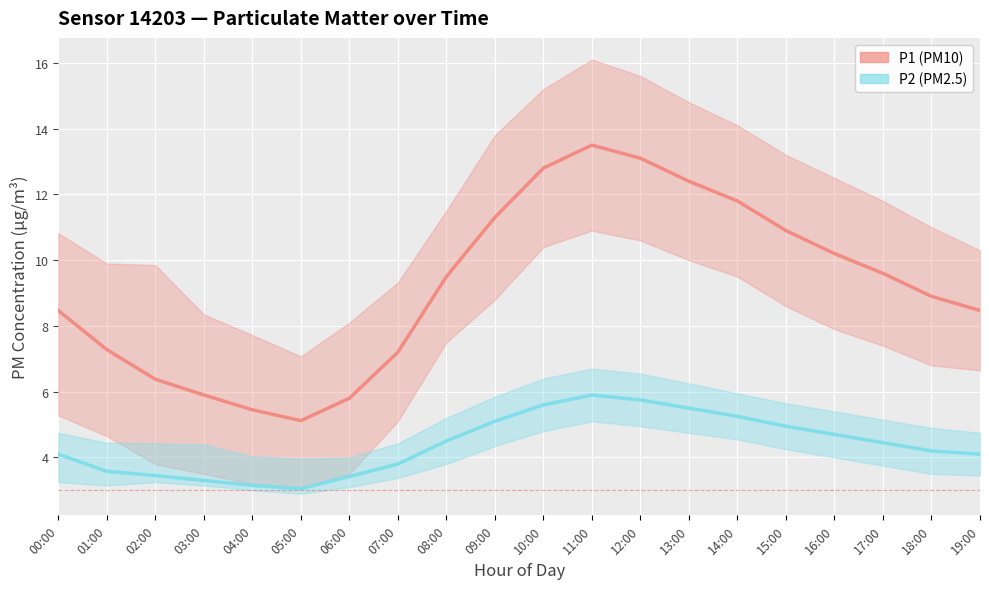

Reading left to right, transcribe all the data shown in this chart.

P1 (PM10): 00:00=8.5	01:00=7.3	02:00=6.4	03:00=5.9	04:00=5.5	05:00=5.1	06:00=5.8	07:00=7.2	08:00=9.5	09:00=11.3	10:00=12.8	11:00=13.5	12:00=13.1	13:00=12.4	14:00=11.8	15:00=10.9	16:00=10.2	17:00=9.6	18:00=8.9	19:00=8.5
P2 (PM2.5): 00:00=4.1	01:00=3.6	02:00=3.5	03:00=3.3	04:00=3.1	05:00=3.0	06:00=3.4	07:00=3.8	08:00=4.5	09:00=5.1	10:00=5.6	11:00=5.9	12:00=5.8	13:00=5.5	14:00=5.2	15:00=5.0	16:00=4.7	17:00=4.5	18:00=4.2	19:00=4.1